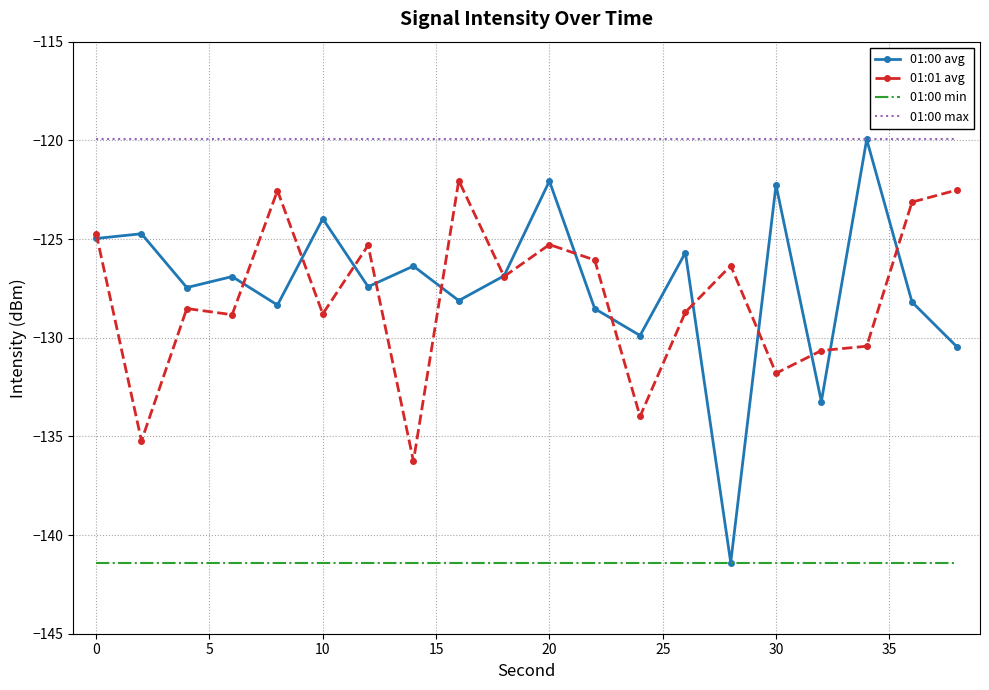

Which series has the largest total across all categories?

01:00 max